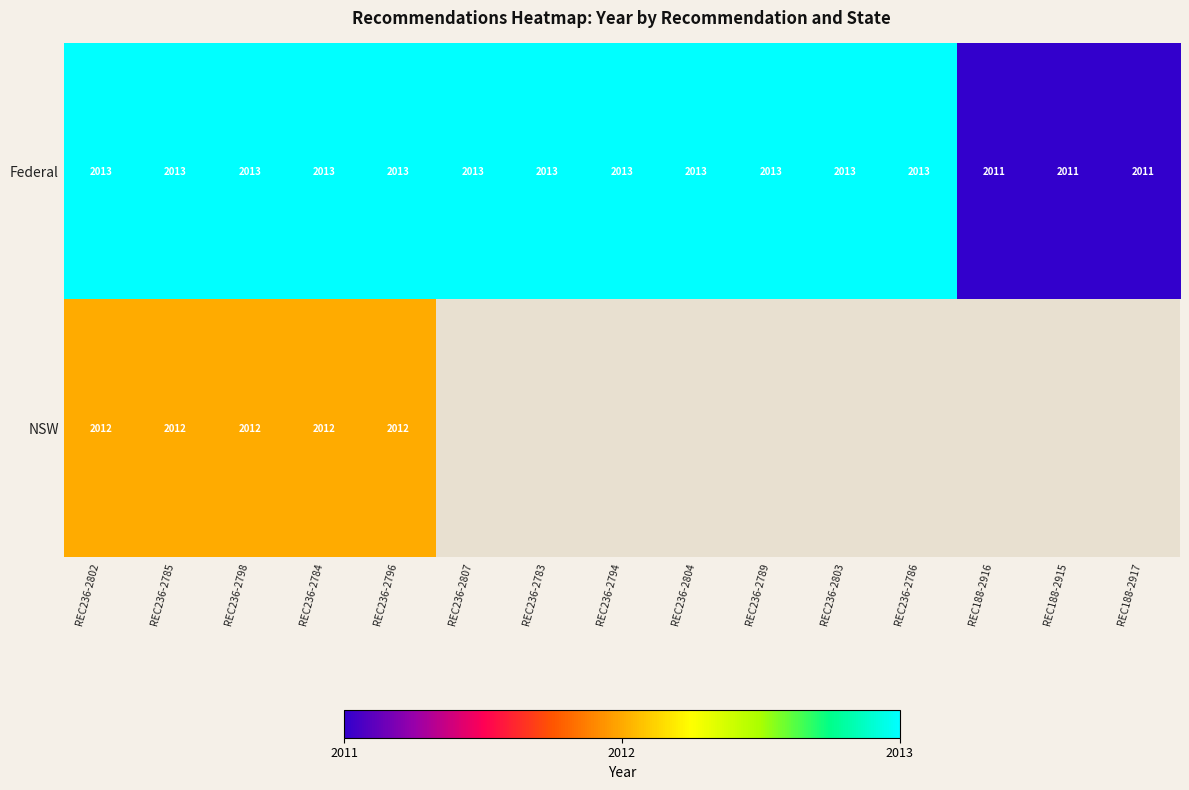

Count the Federal values in the range 2013 to 2014.

12